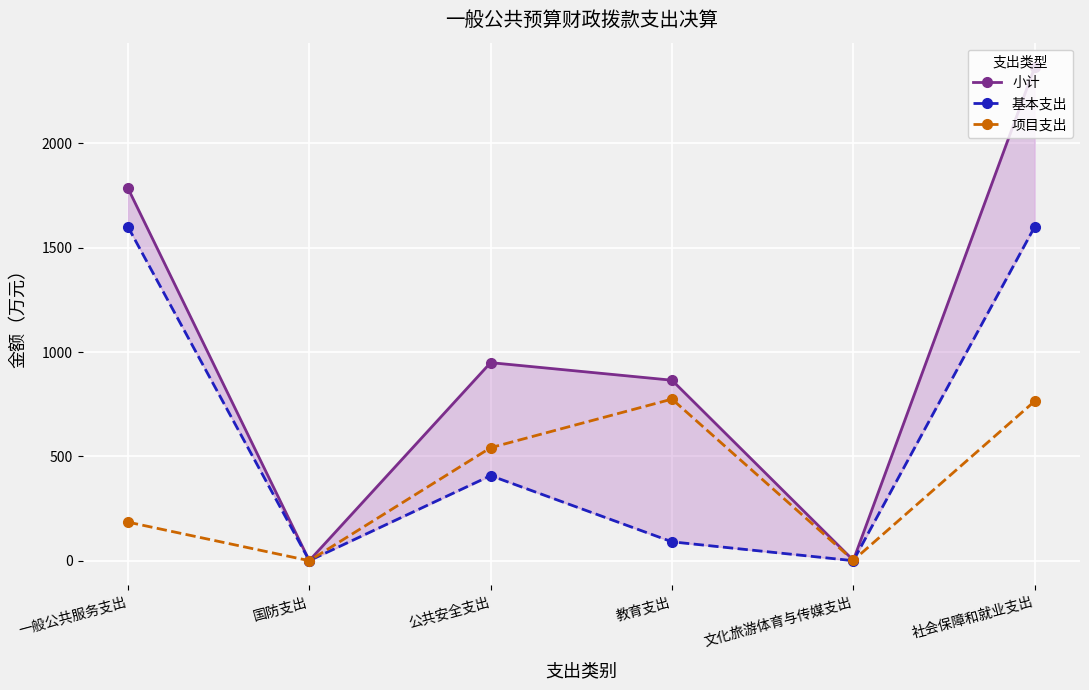

What is the label of the 4th point from the right?

公共安全支出